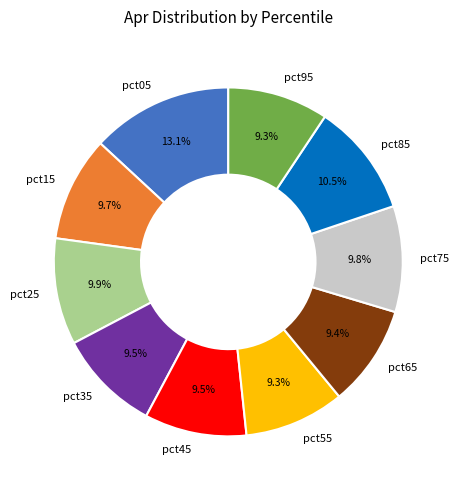

What is the largest slice in the pie chart?

pct05